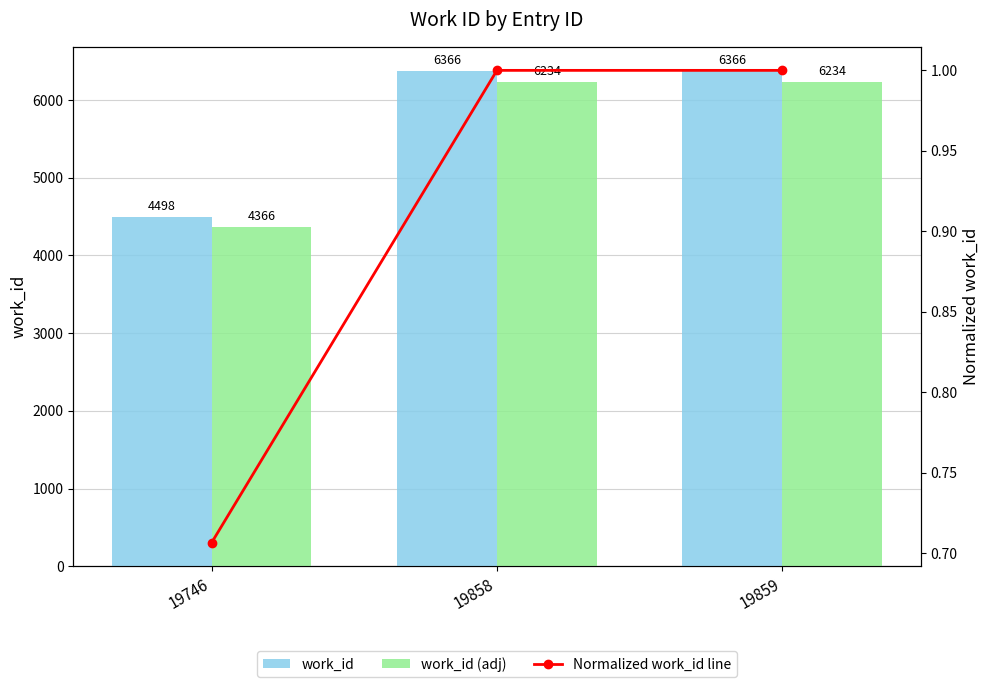

Which category has the highest value in the work_id (adj) series?

19858